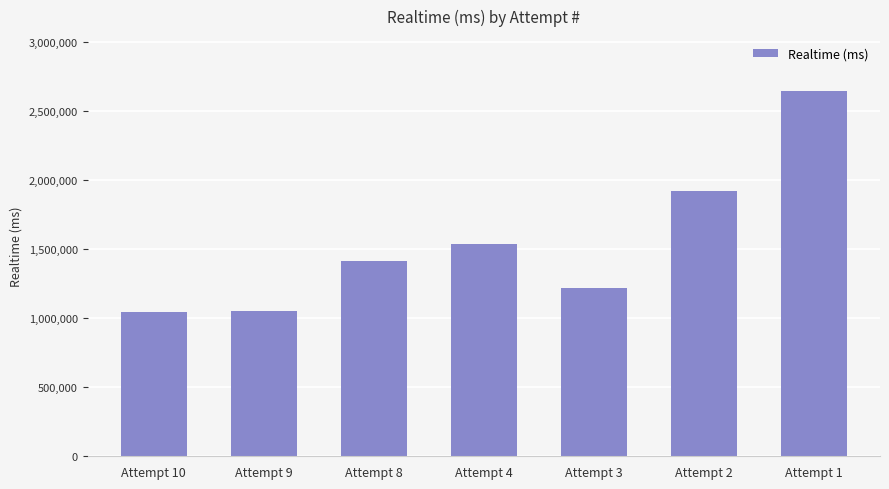

What is the value of the 3rd bar from the left?

1411529